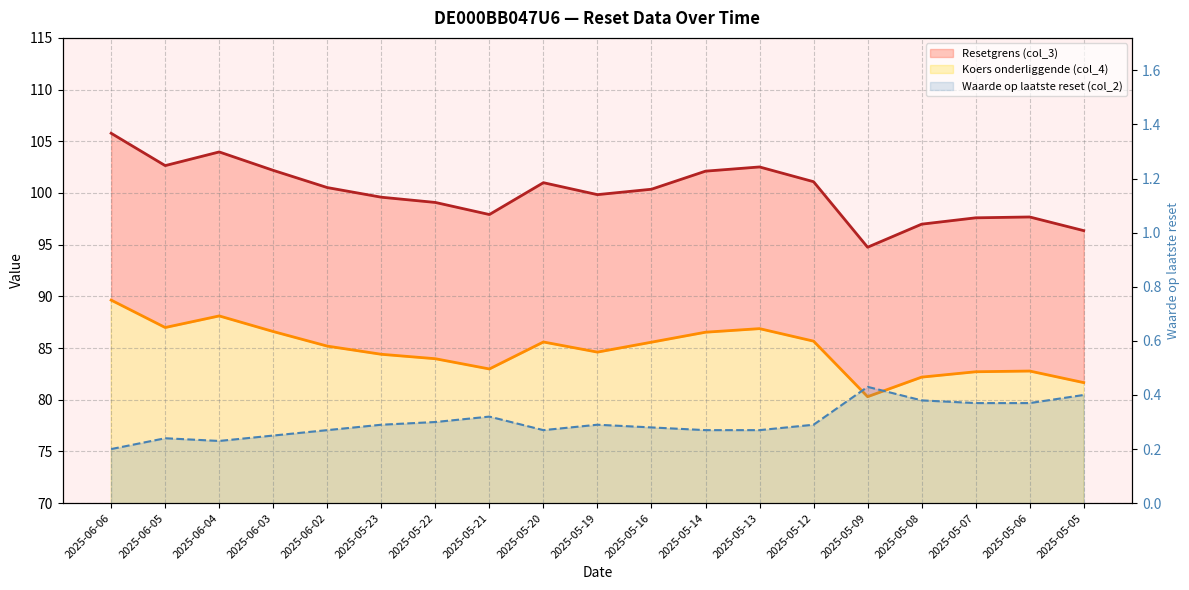

Reading right to left, extract all data points from this chart.

Resetgrens (col_3): 2025-05-05=96.4	2025-05-06=97.7	2025-05-07=97.6	2025-05-08=97.0	2025-05-09=94.8	2025-05-12=101.1	2025-05-13=102.5	2025-05-14=102.1	2025-05-16=100.4	2025-05-19=99.8	2025-05-20=101.0	2025-05-21=97.9	2025-05-22=99.1	2025-05-23=99.6	2025-06-02=100.5	2025-06-03=102.2	2025-06-04=104.0	2025-06-05=102.6	2025-06-06=105.8
Koers onderliggende (col_4): 2025-05-05=81.7	2025-05-06=82.8	2025-05-07=82.7	2025-05-08=82.2	2025-05-09=80.3	2025-05-12=85.7	2025-05-13=86.9	2025-05-14=86.5	2025-05-16=85.6	2025-05-19=84.6	2025-05-20=85.6	2025-05-21=83.0	2025-05-22=84.0	2025-05-23=84.4	2025-06-02=85.2	2025-06-03=86.6	2025-06-04=88.1	2025-06-05=87.0	2025-06-06=89.6
Waarde op laatste reset (col_2): 2025-05-05=0.4	2025-05-06=0.4	2025-05-07=0.4	2025-05-08=0.4	2025-05-09=0.4	2025-05-12=0.3	2025-05-13=0.3	2025-05-14=0.3	2025-05-16=0.3	2025-05-19=0.3	2025-05-20=0.3	2025-05-21=0.3	2025-05-22=0.3	2025-05-23=0.3	2025-06-02=0.3	2025-06-03=0.2	2025-06-04=0.2	2025-06-05=0.2	2025-06-06=0.2